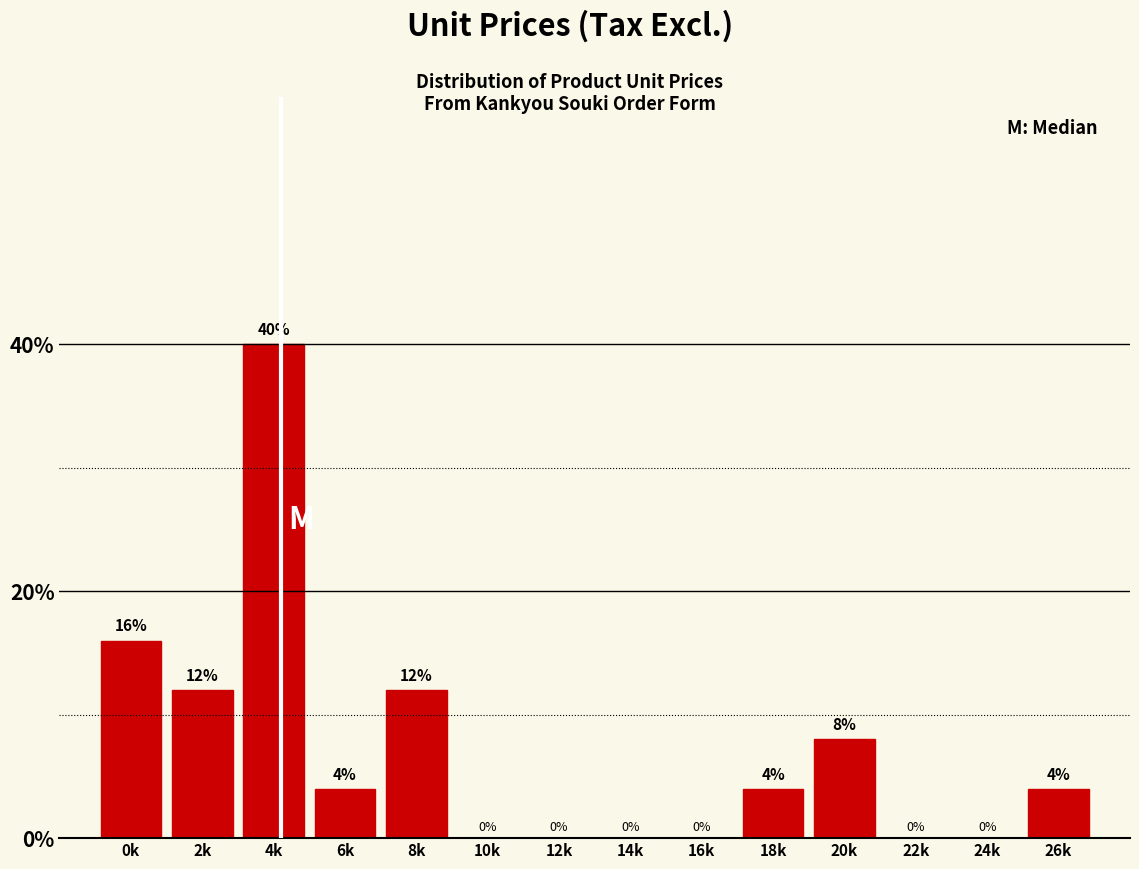

Reading left to right, extract all data points from this chart.

0k=16	2k=12	4k=40	6k=4	8k=12	10k=0	12k=0	14k=0	16k=0	18k=4	20k=8	22k=0	24k=0	26k=4